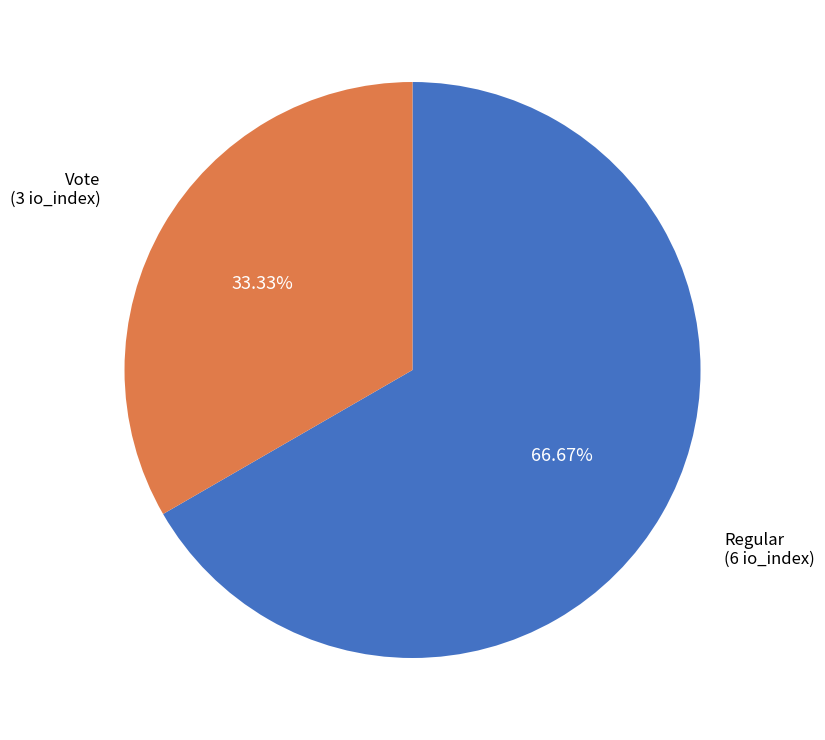

Is there any slice that represents more than half of the pie?

Yes